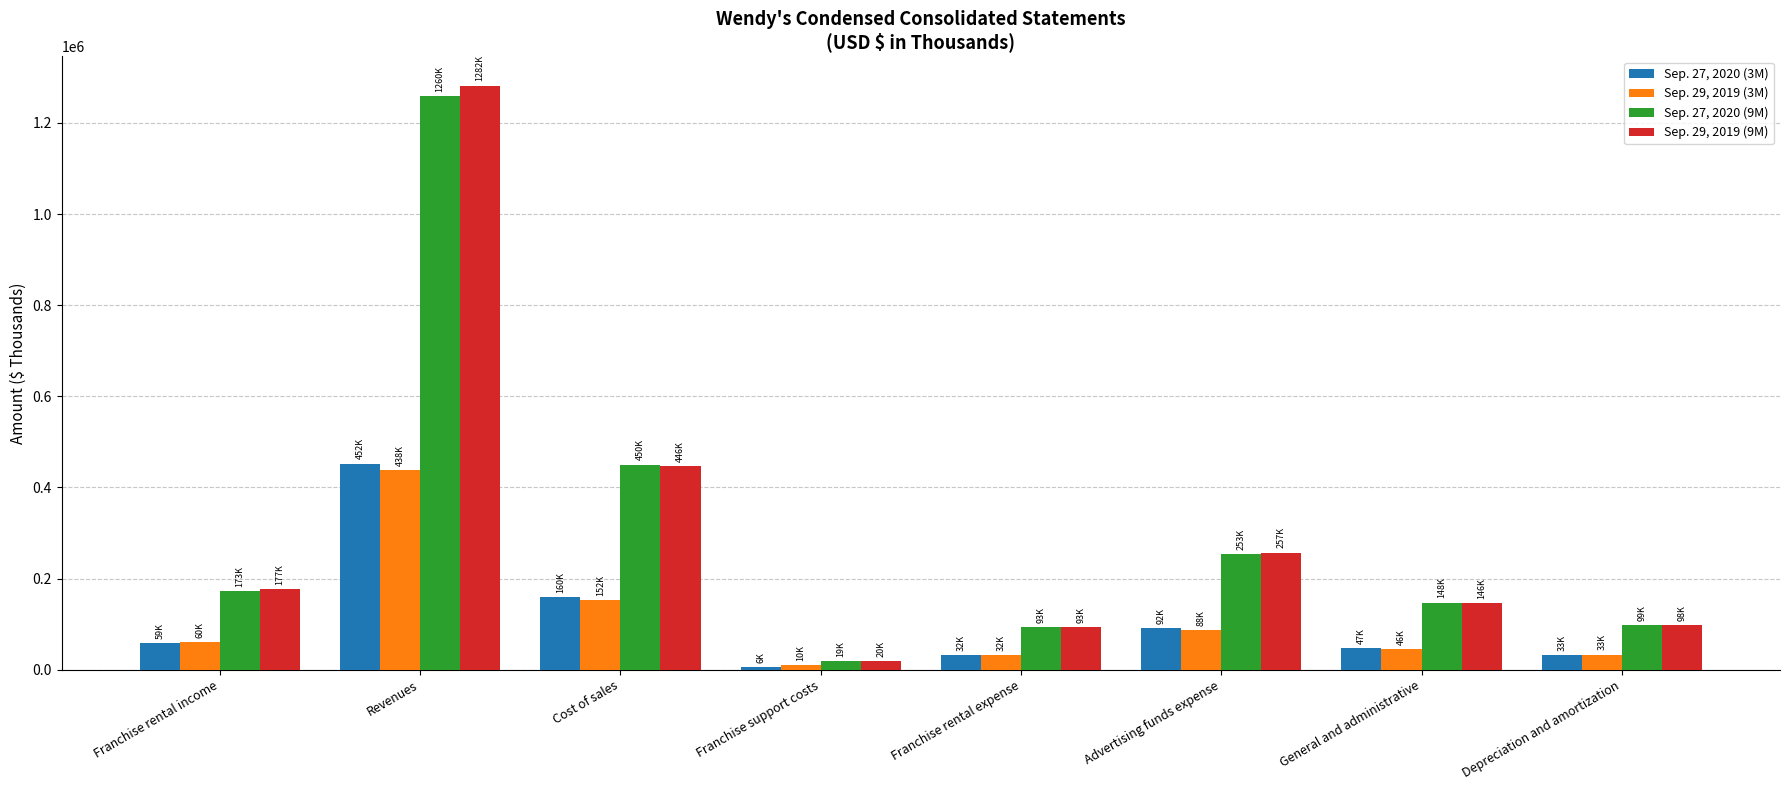

What is the sum of the Sep. 27, 2020 (9M) values at Franchise rental income and General and administrative?

320987